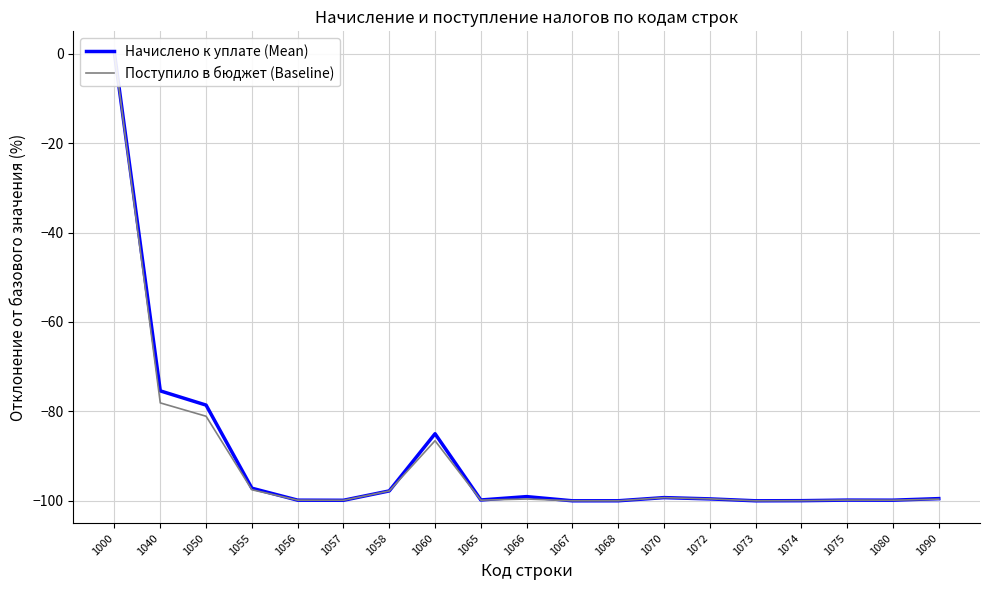

The Начислено к уплате (Mean) series shows -99.6 at 1072. True or false?

True